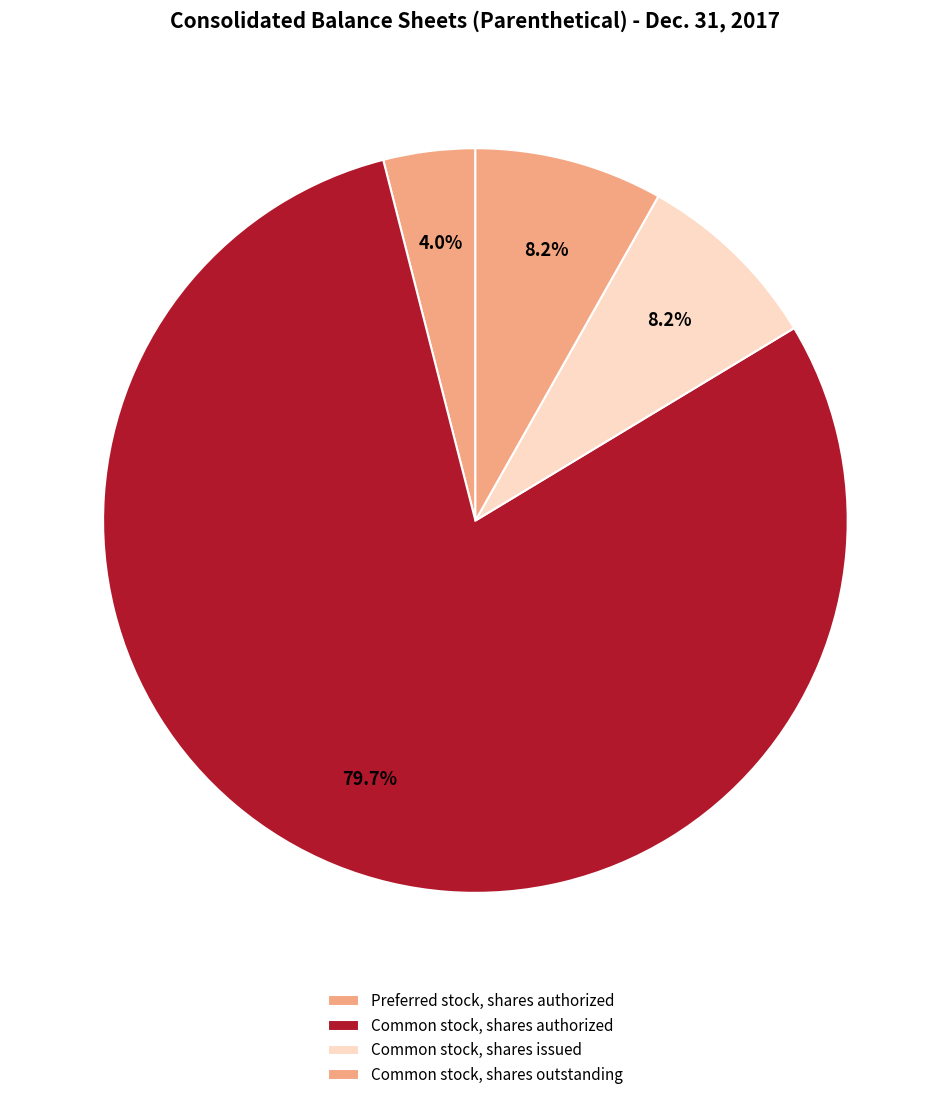

Count the number of slices in the pie.

4